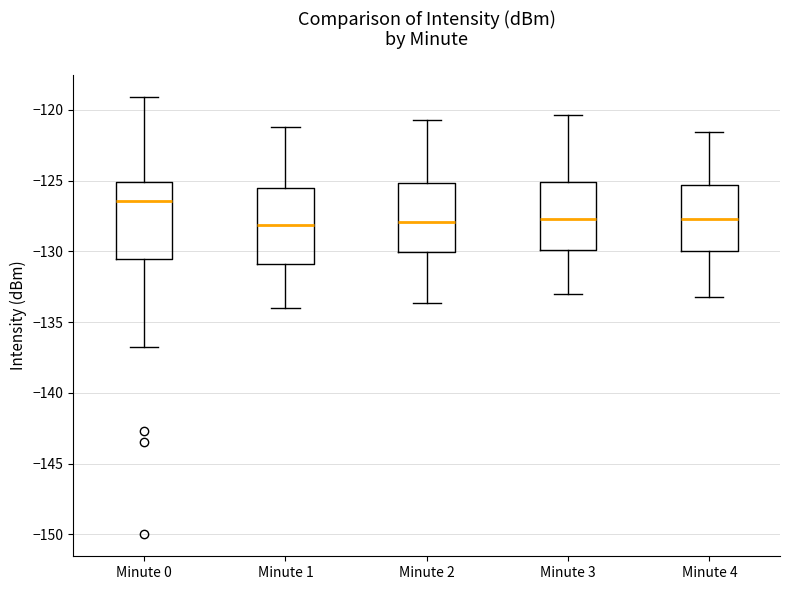

Where is the lower edge of the box for Minute 4 on the y-axis? The values are not printed on the chart, so give them approximately, as read against the axis.

-130.0